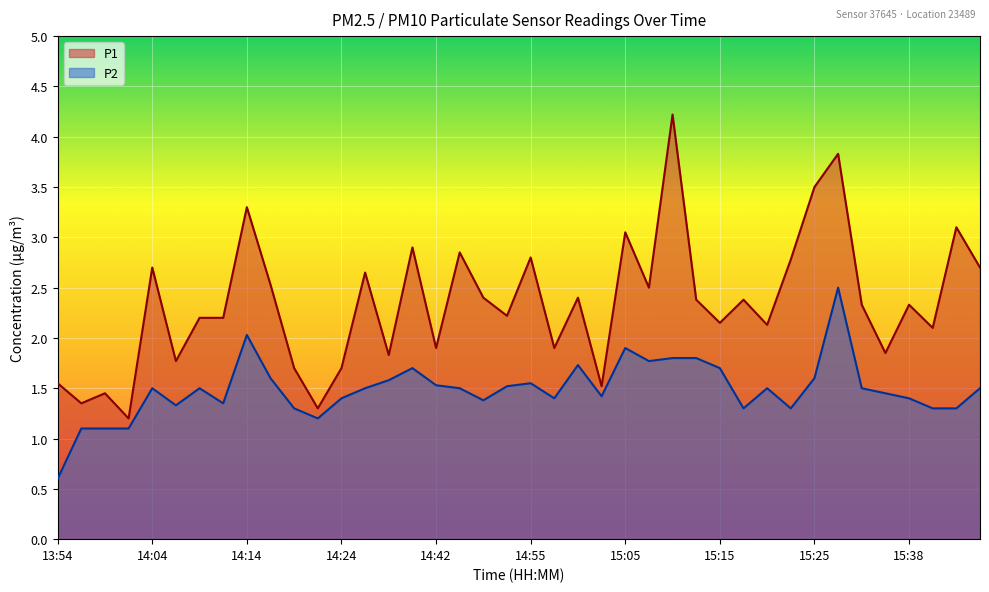

At which category does P1 reach its first local valley?

13:56